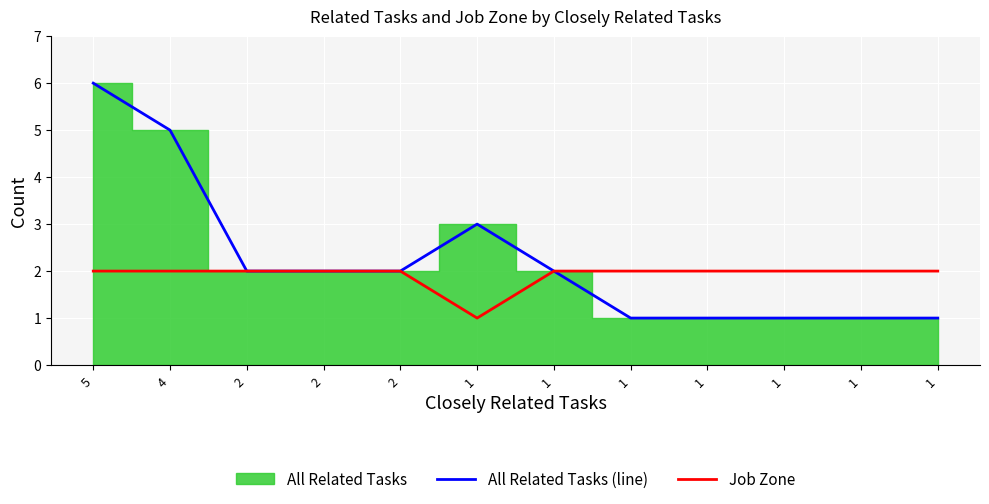

True or false: Job Zone and All Related Tasks (line) cross at least once.

False